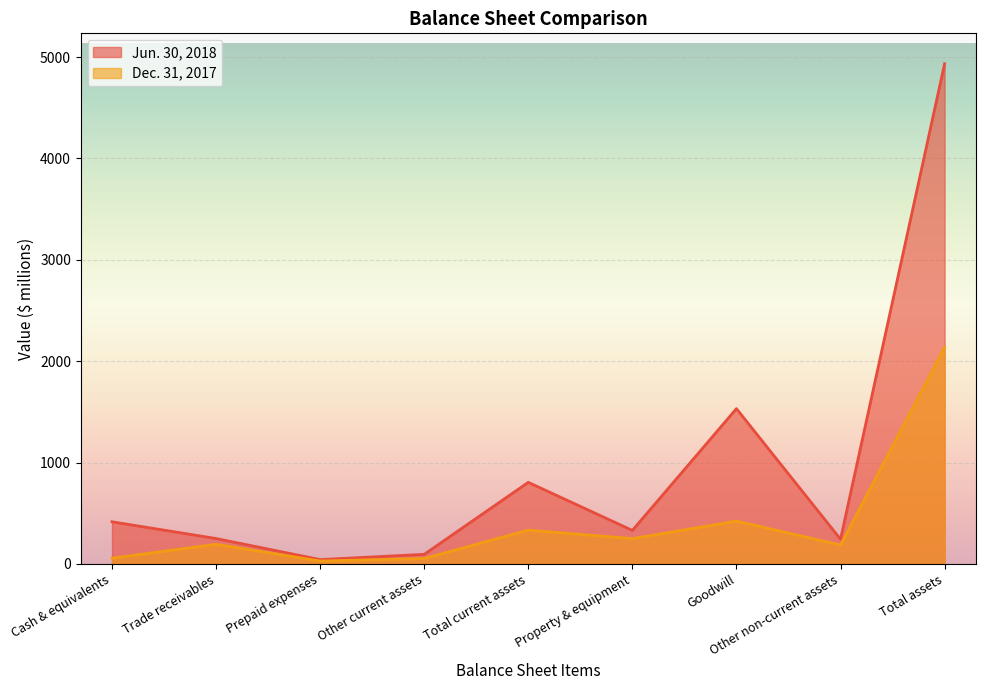

What is the difference between the maximum and minimum values in the Dec. 31, 2017 series?

2108